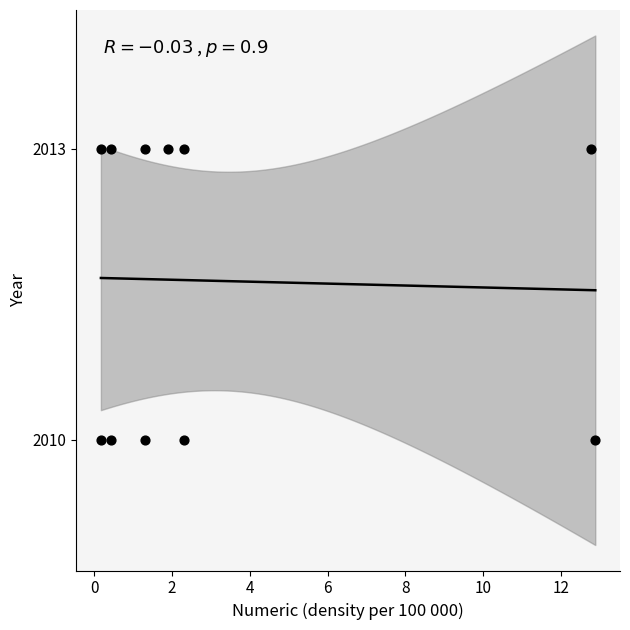

What is the average Y value?

2012